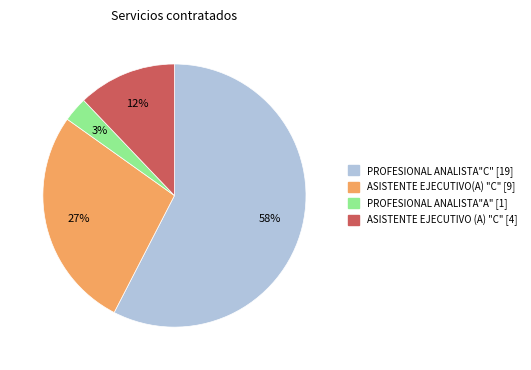

To the nearest percent, what portion does ASISTENTE EJECUTIVO (A) "C" represent?

12%